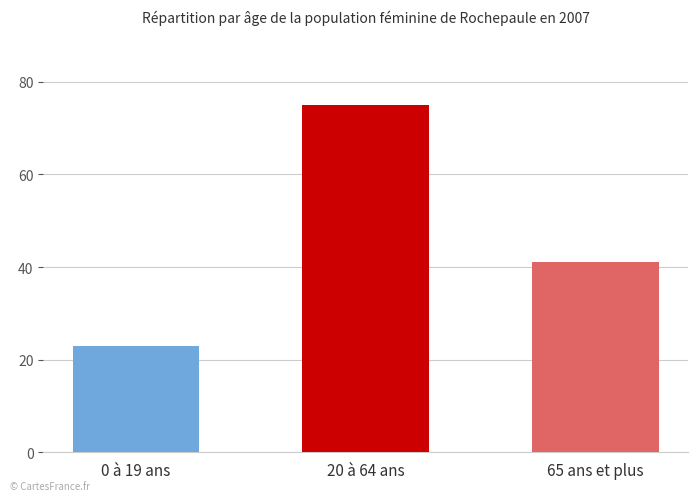

Which category has the highest value across all series?

20 à 64 ans